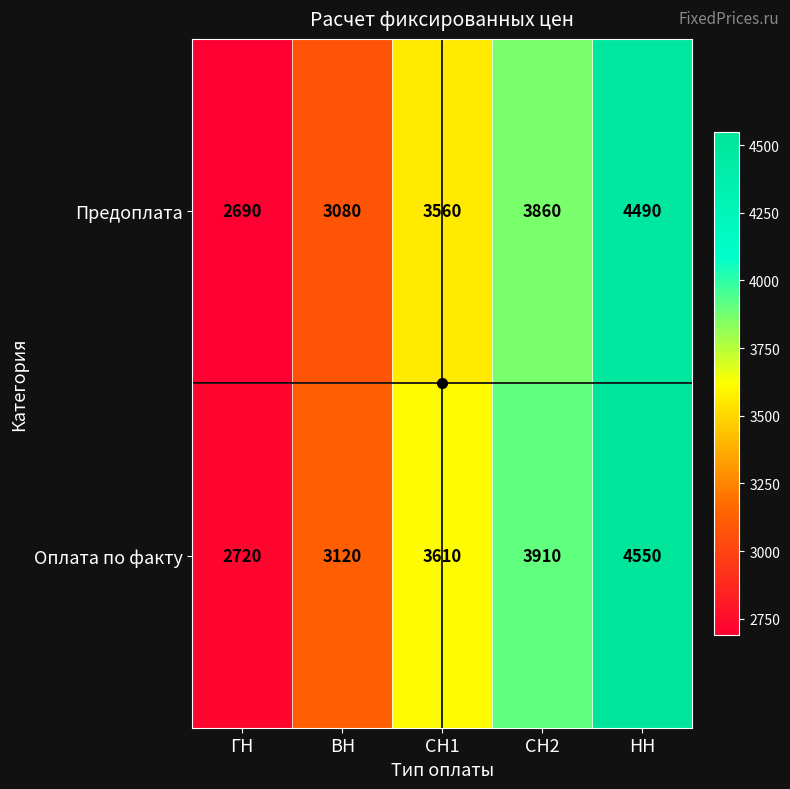

At how many categories does at least one series exceed 2931?

4